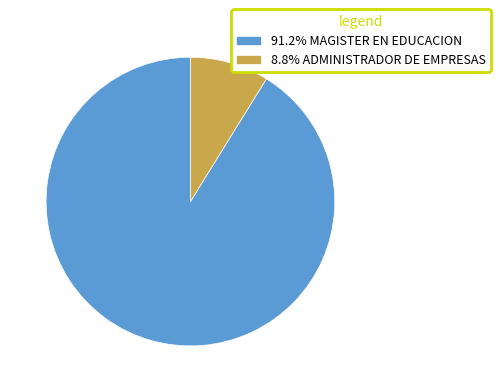

Does 8.8% ADMINISTRADOR DE EMPRESAS account for over 50% of the chart?

No